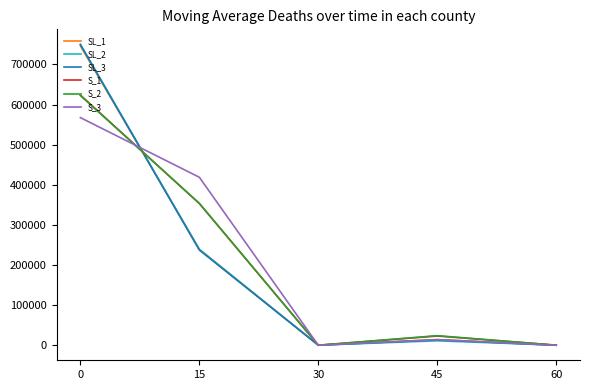

True or false: S_1 has a value of 623689.6 at 0.

True